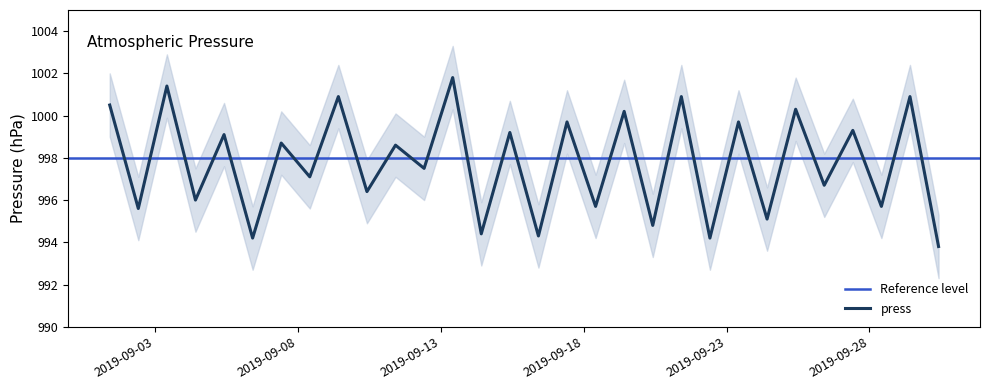

What is the lowest value of the press series?

993.8